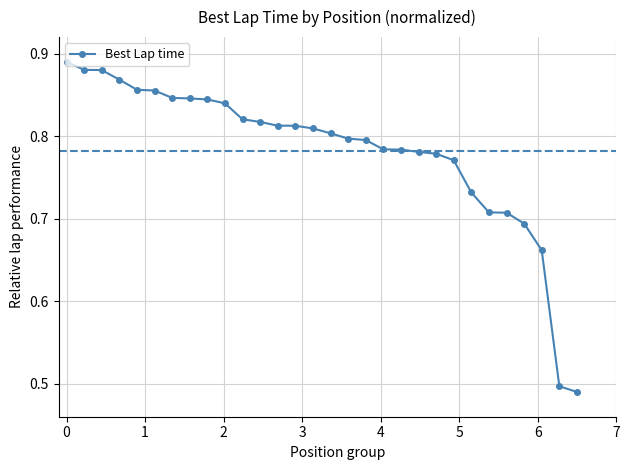

Count the values in the range 0 to 1.

30